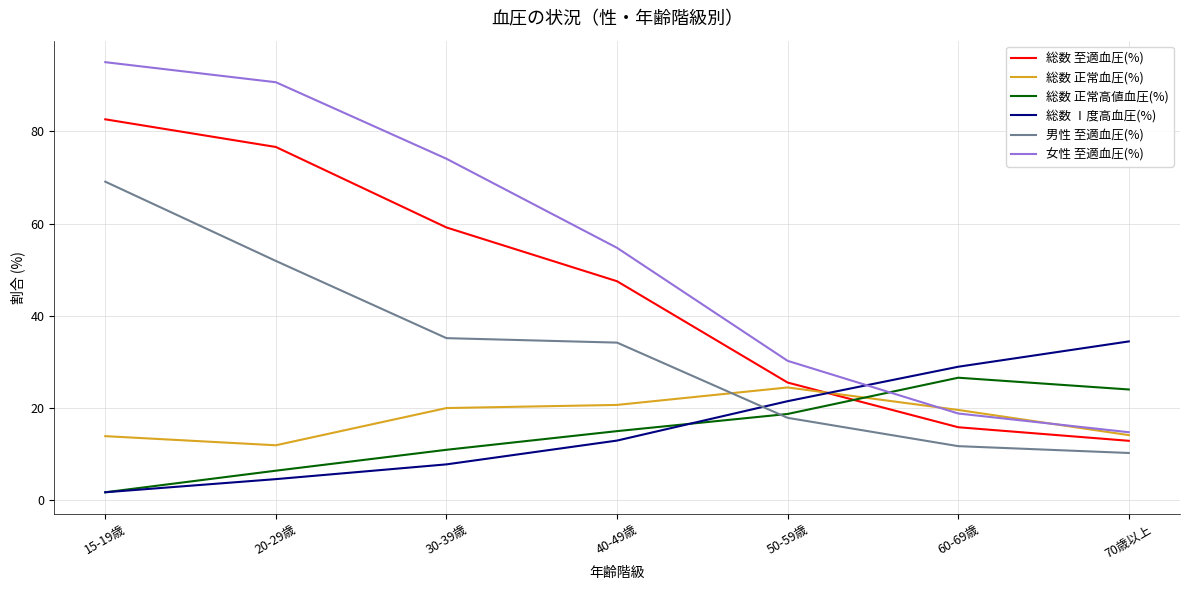

True or false: 総数 至適血圧(%) and 総数 Ⅰ度高血圧(%) intersect in this chart.

True